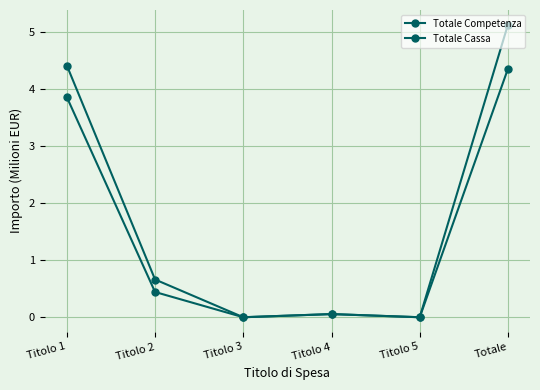

Count the number of data series in this chart.

2